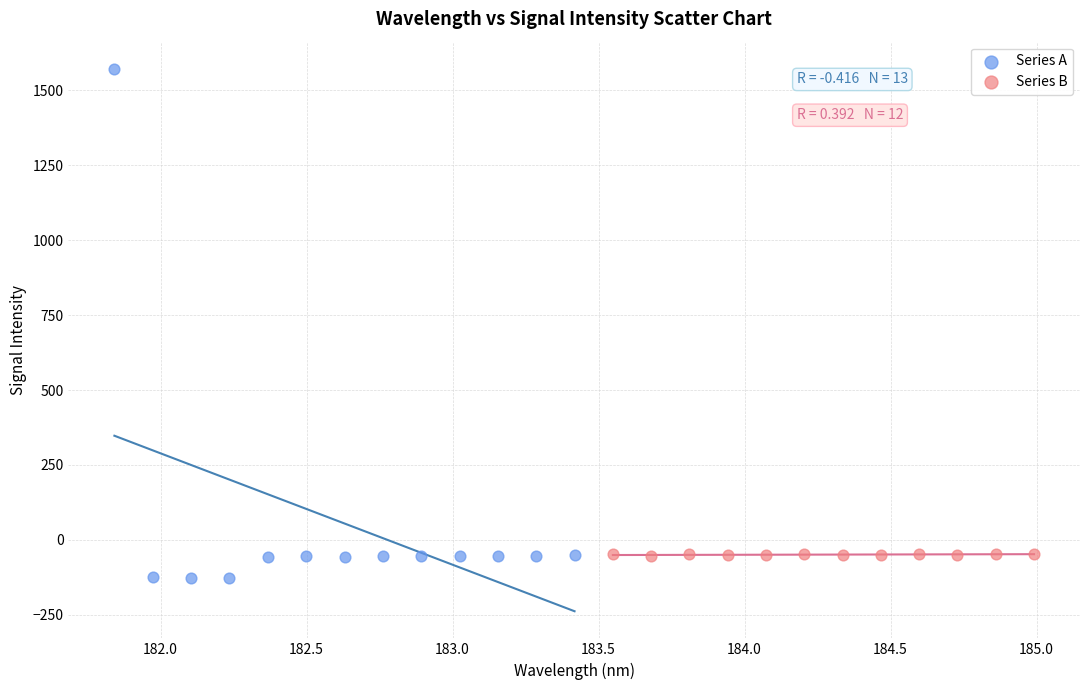

Which series reaches the minimum Y coordinate?

Series A